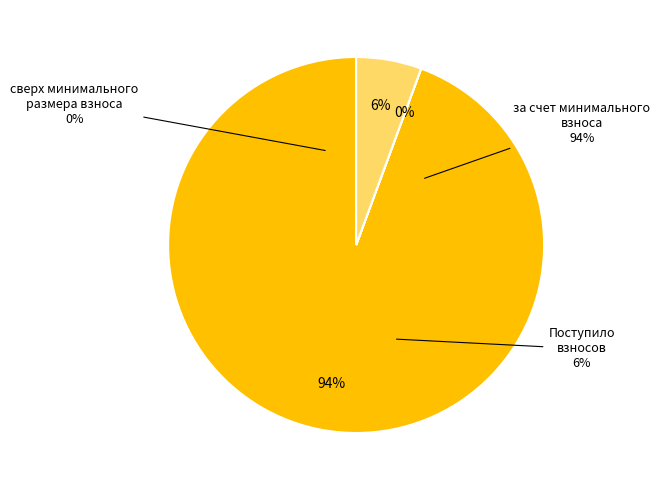

Rank the categories by value from lowest to highest.

сверх минимального размера взноса, Поступило взносов, за счет минимального взноса